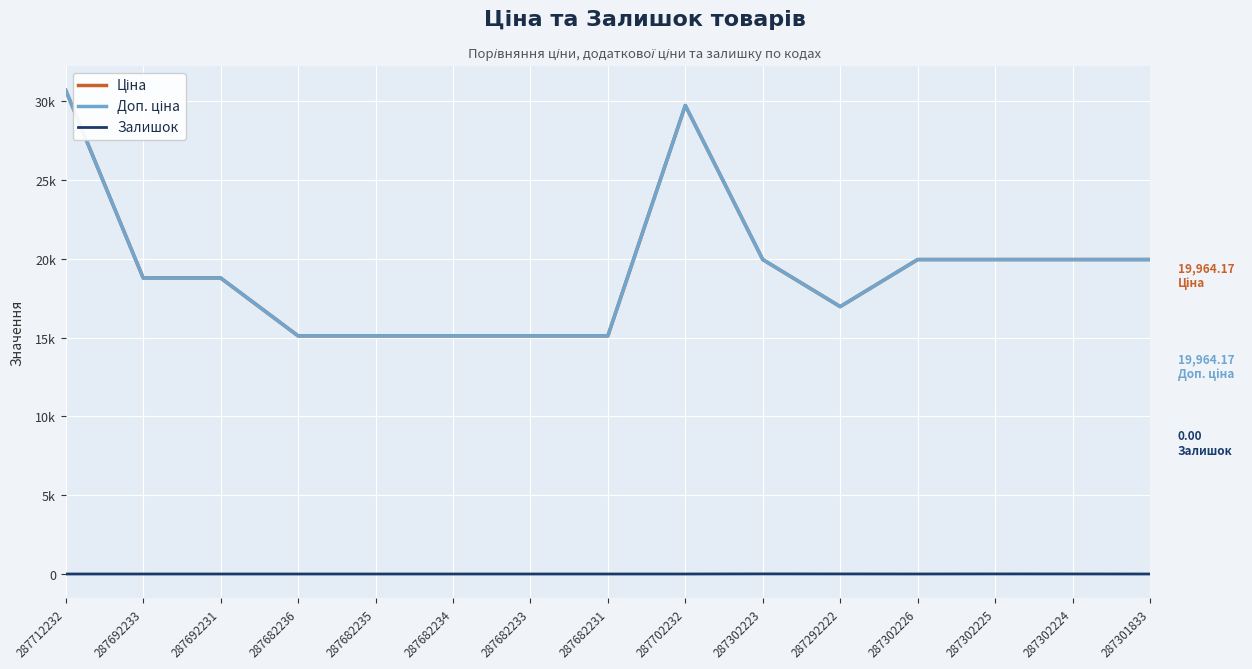

Which series has the widest spread of values?

Ціна